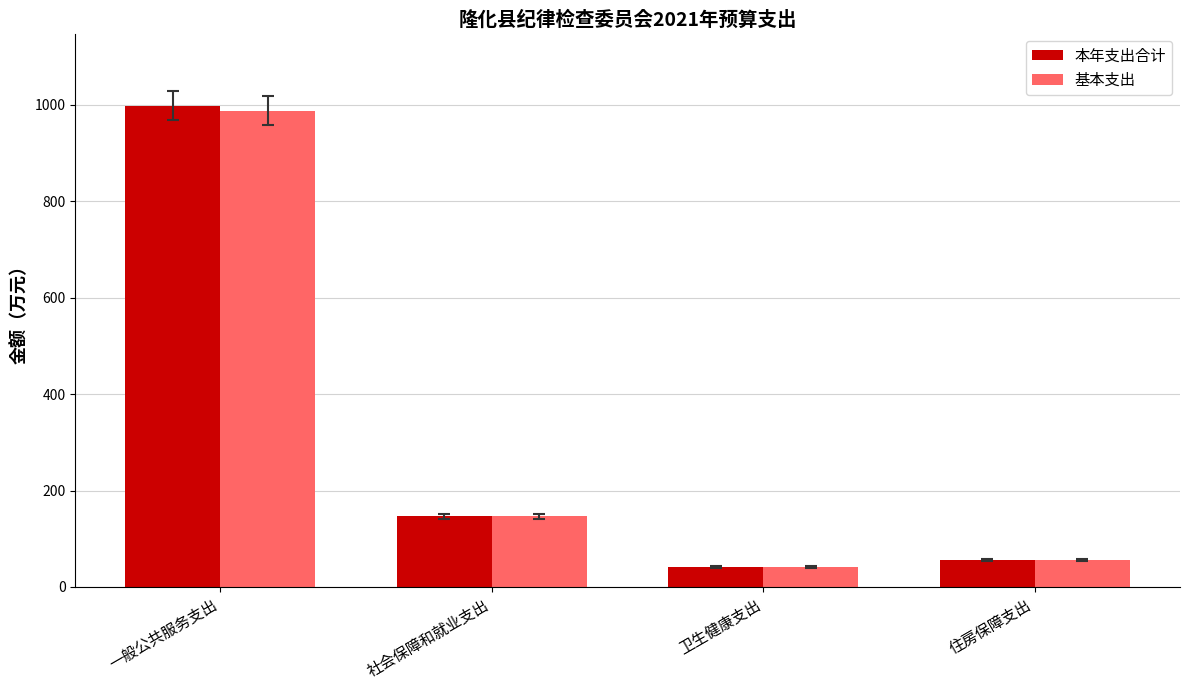

How many bars are there in each group?

2